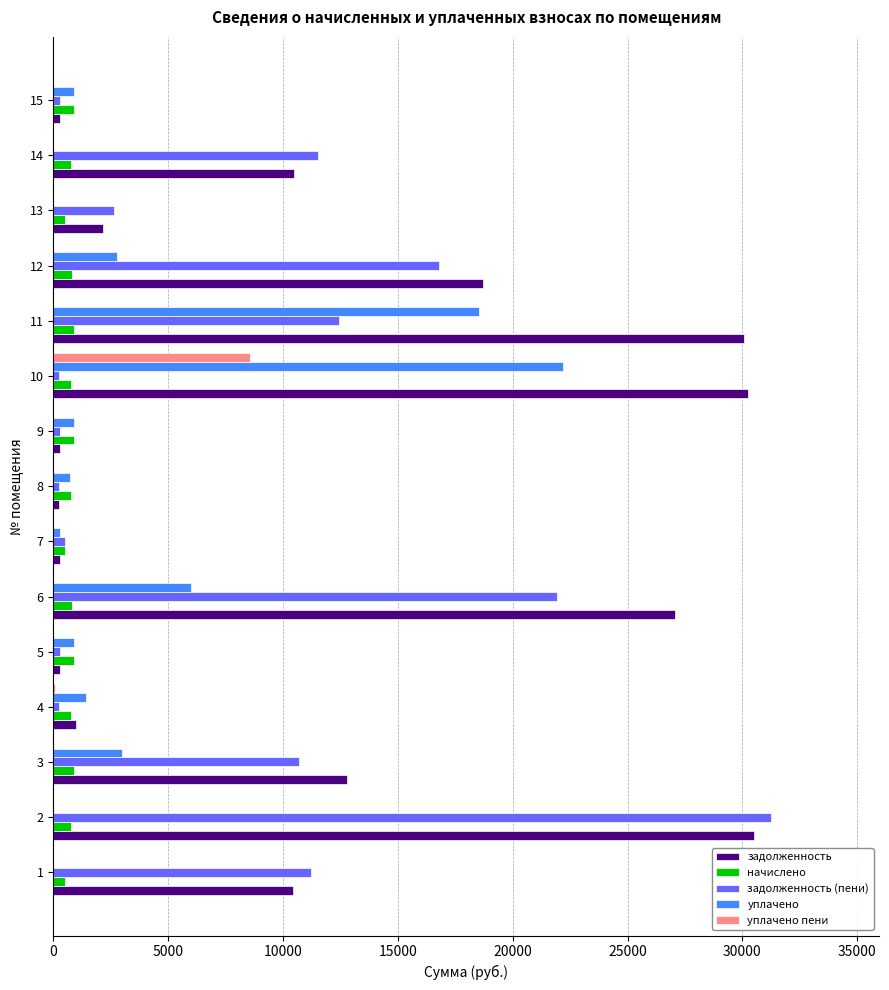

What is the greatest value displayed?

31265.6